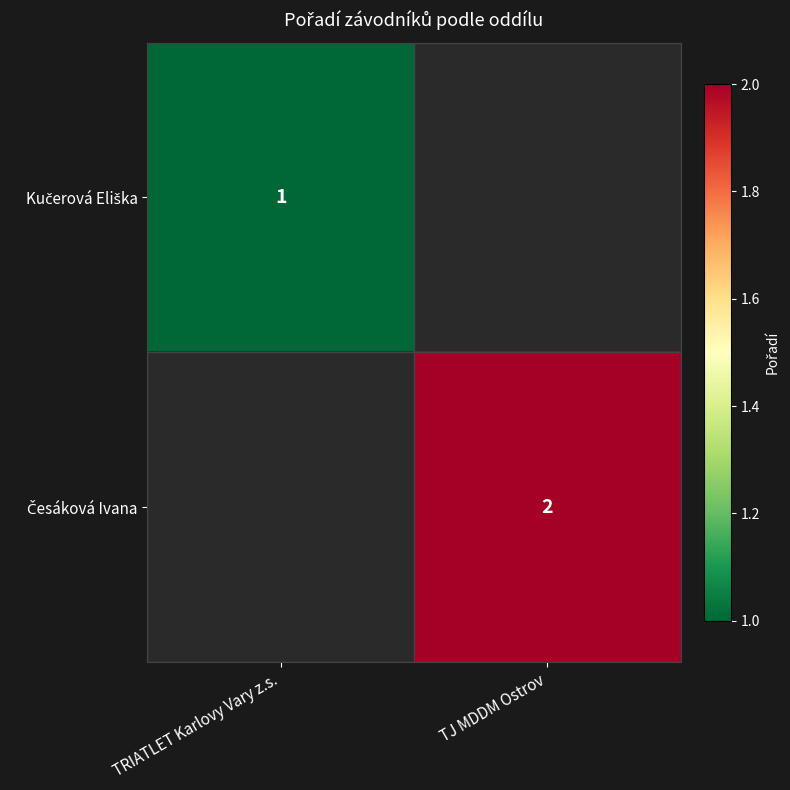

At which label does Česáková Ivana reach its peak?

TRIATLET Karlovy Vary z.s.